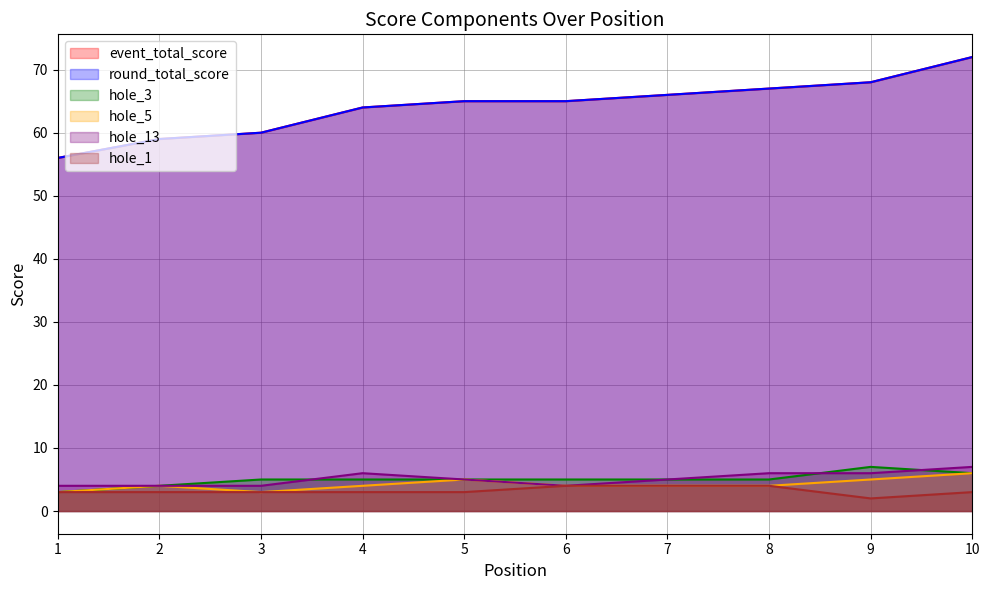

Reading left to right, transcribe all the data shown in this chart.

event_total_score: 1=56	2=59	3=60	4=64	5=65	6=65	7=66	8=67	9=68	10=72
round_total_score: 1=56	2=59	3=60	4=64	5=65	6=65	7=66	8=67	9=68	10=72
hole_3: 1=3	2=4	3=5	4=5	5=5	6=5	7=5	8=5	9=7	10=6
hole_5: 1=3	2=4	3=3	4=4	5=5	6=4	7=4	8=4	9=5	10=6
hole_13: 1=4	2=4	3=4	4=6	5=5	6=4	7=5	8=6	9=6	10=7
hole_1: 1=3	2=3	3=3	4=3	5=3	6=4	7=4	8=4	9=2	10=3